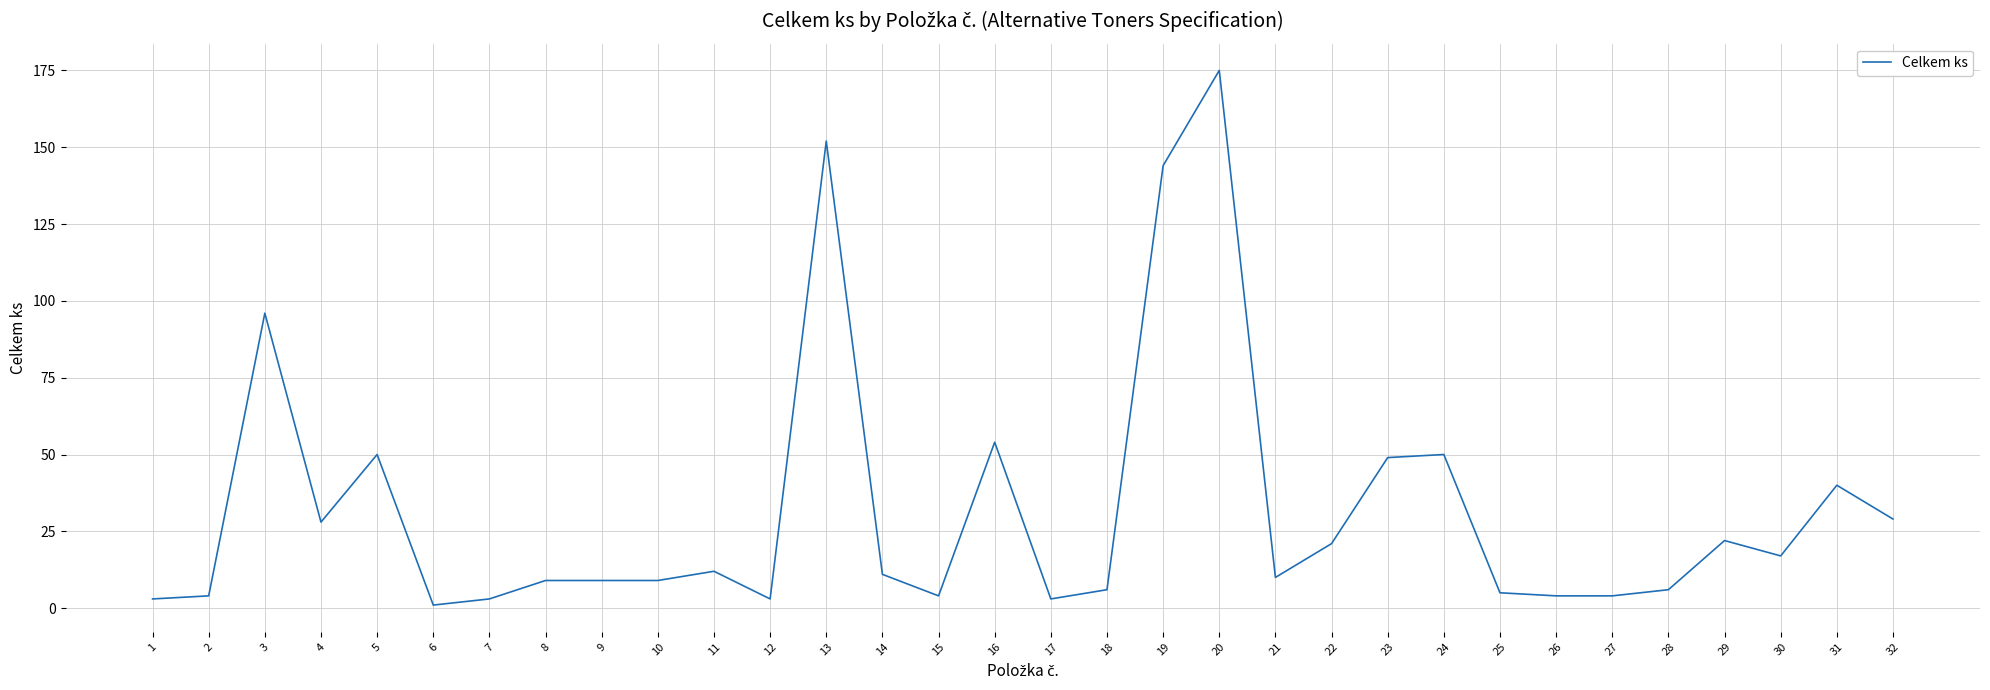

Reading left to right, what are all the values shown in this chart?

1=3	2=4	3=96	4=28	5=50	6=1	7=3	8=9	9=9	10=9	11=12	12=3	13=152	14=11	15=4	16=54	17=3	18=6	19=144	20=175	21=10	22=21	23=49	24=50	25=5	26=4	27=4	28=6	29=22	30=17	31=40	32=29